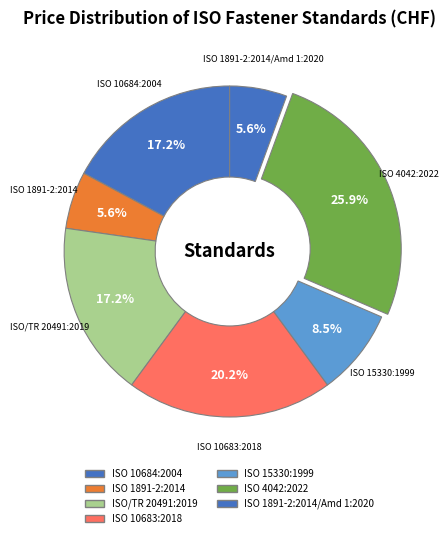

Count the number of slices in the pie.

7